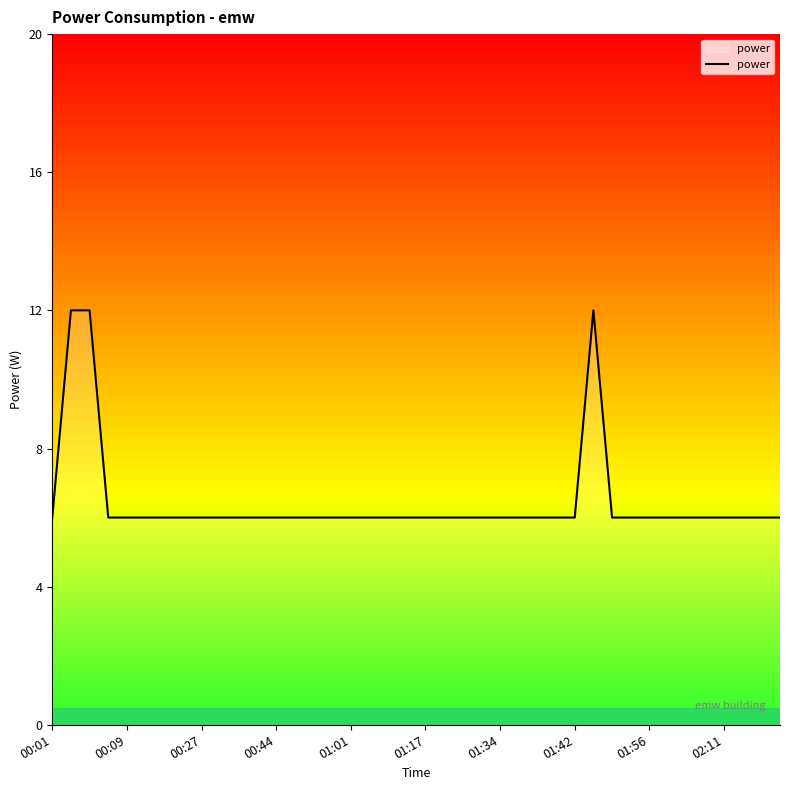

What is the difference between the maximum and minimum values?

6